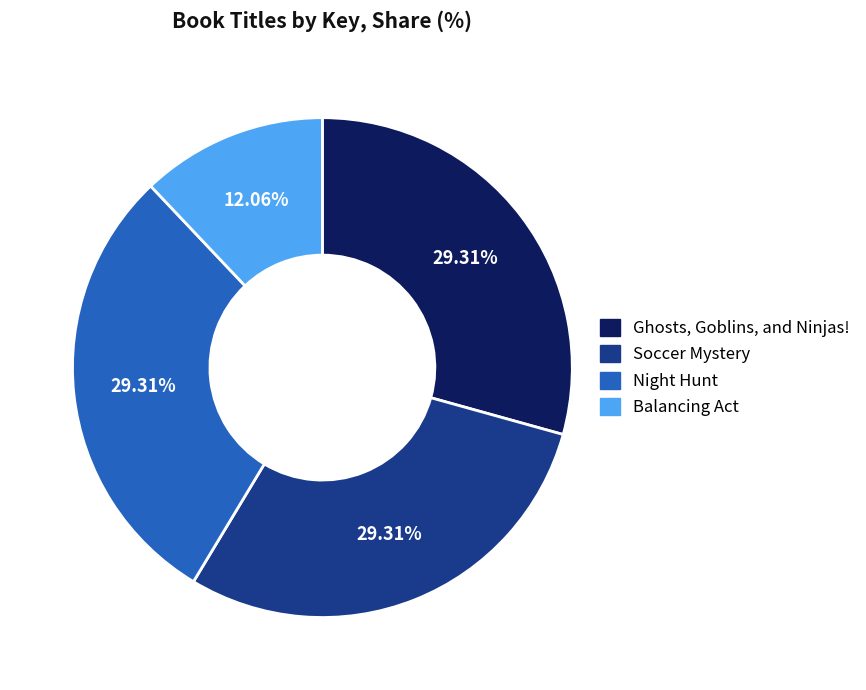

To the nearest percent, what is the average slice percentage?

25%